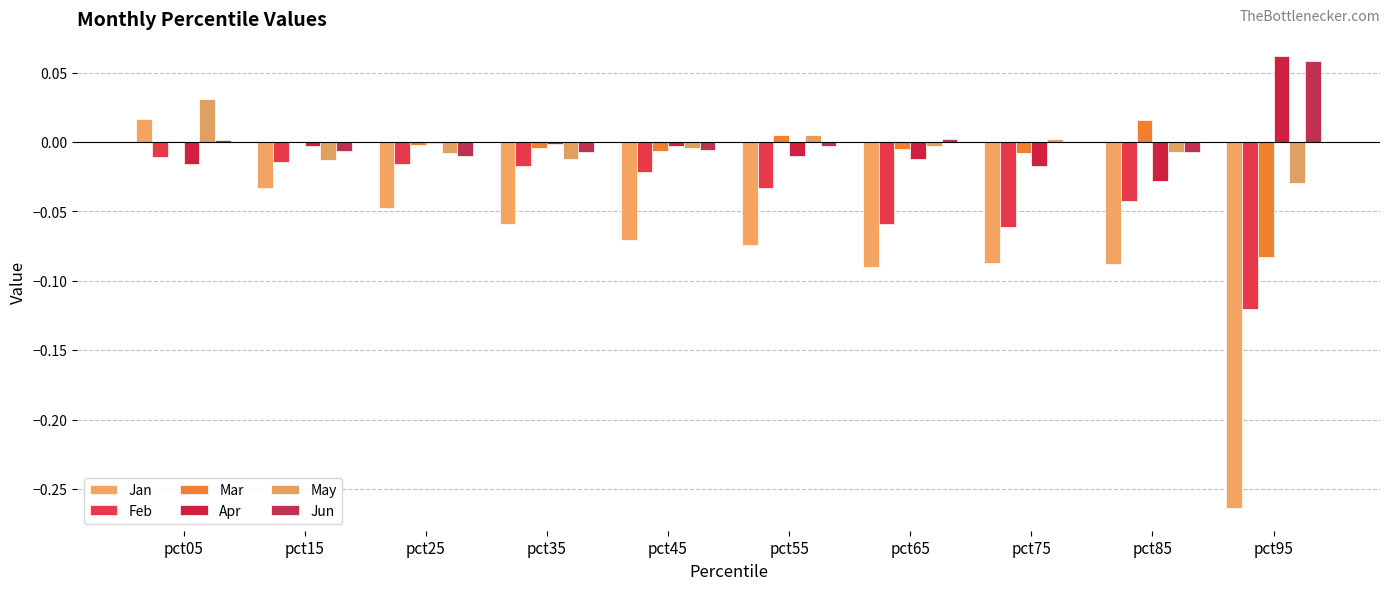

Is it true that May equals -0.0 at pct25?

True